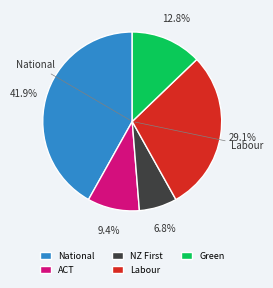

To the nearest percent, what portion does Labour represent?

29%